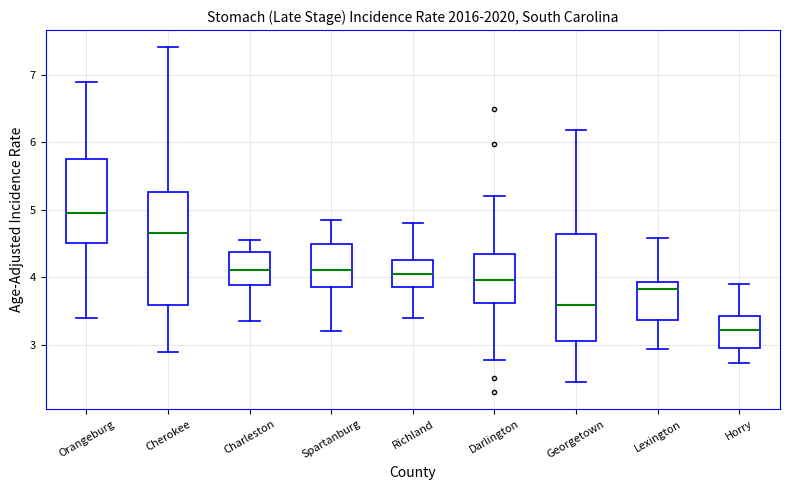

Which box has the lowest median line?

Horry